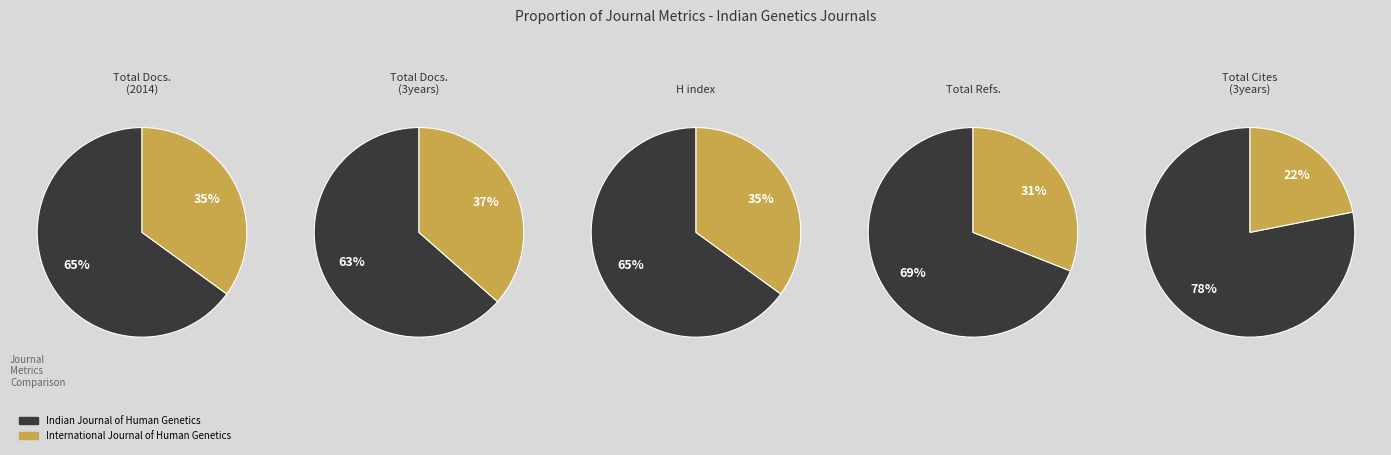

To the nearest percent, what is the combined percentage of International Journal of Human Genetics and Indian Journal of Human Genetics?

100%